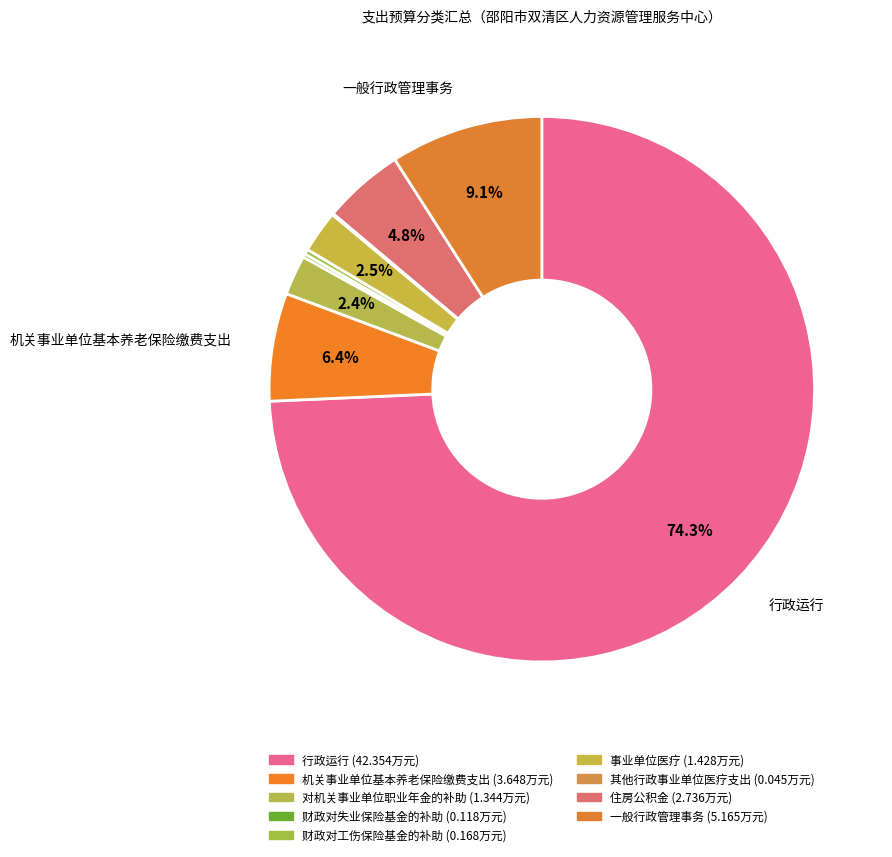

Which slice is the largest?

行政运行